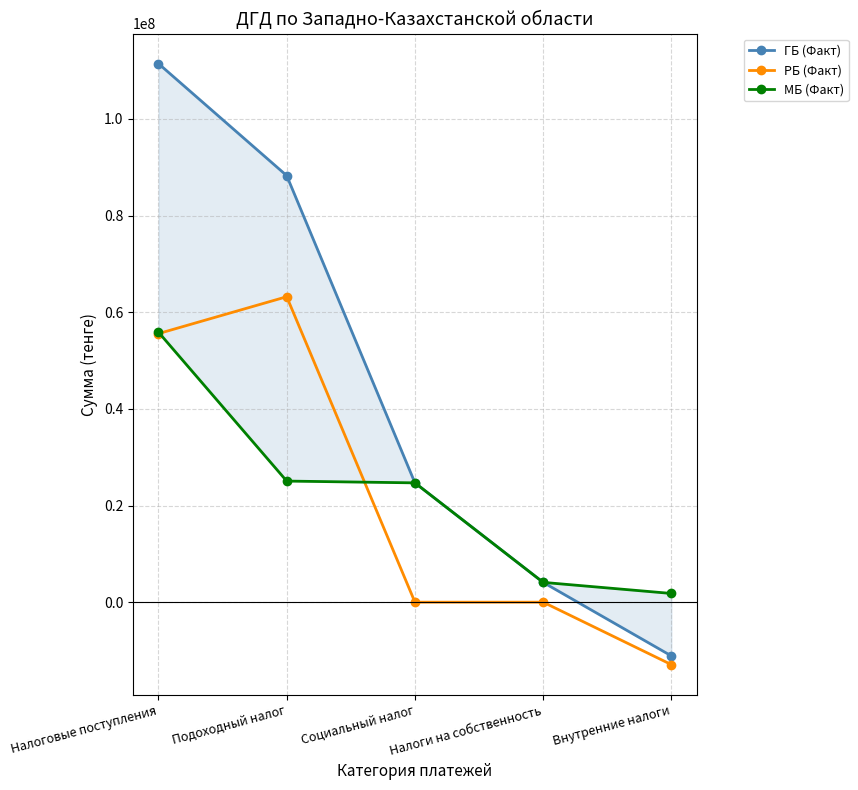

What is the difference between the МБ (Факт) values at Внутренние налоги and Подоходный налог?

23257800